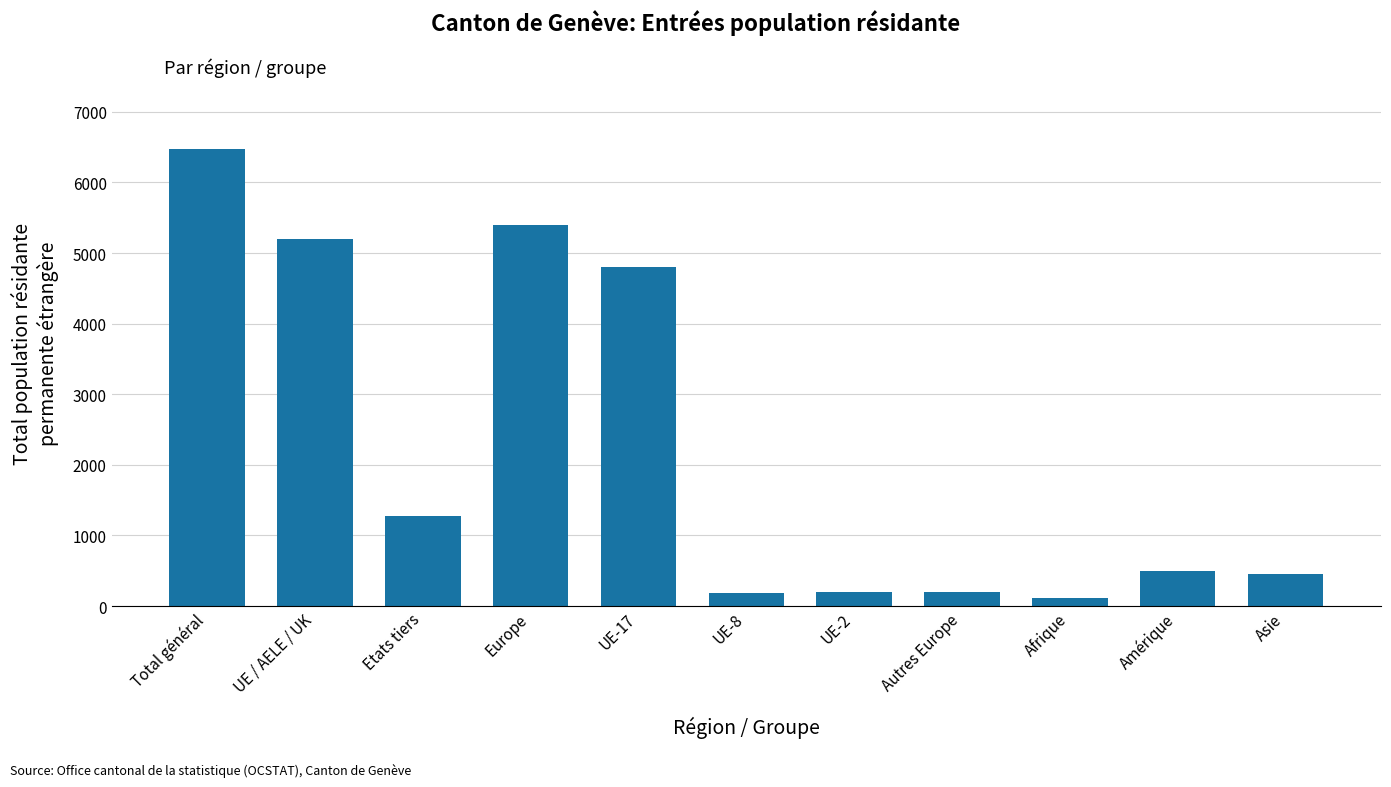

The value at Asie is 762. True or false?

False